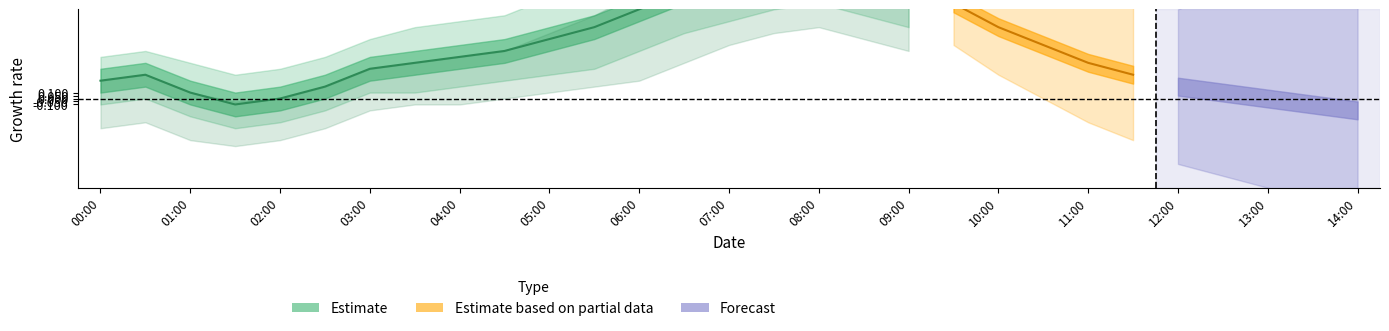

What is the value of the P2 point at the 16th from the left?

6.8